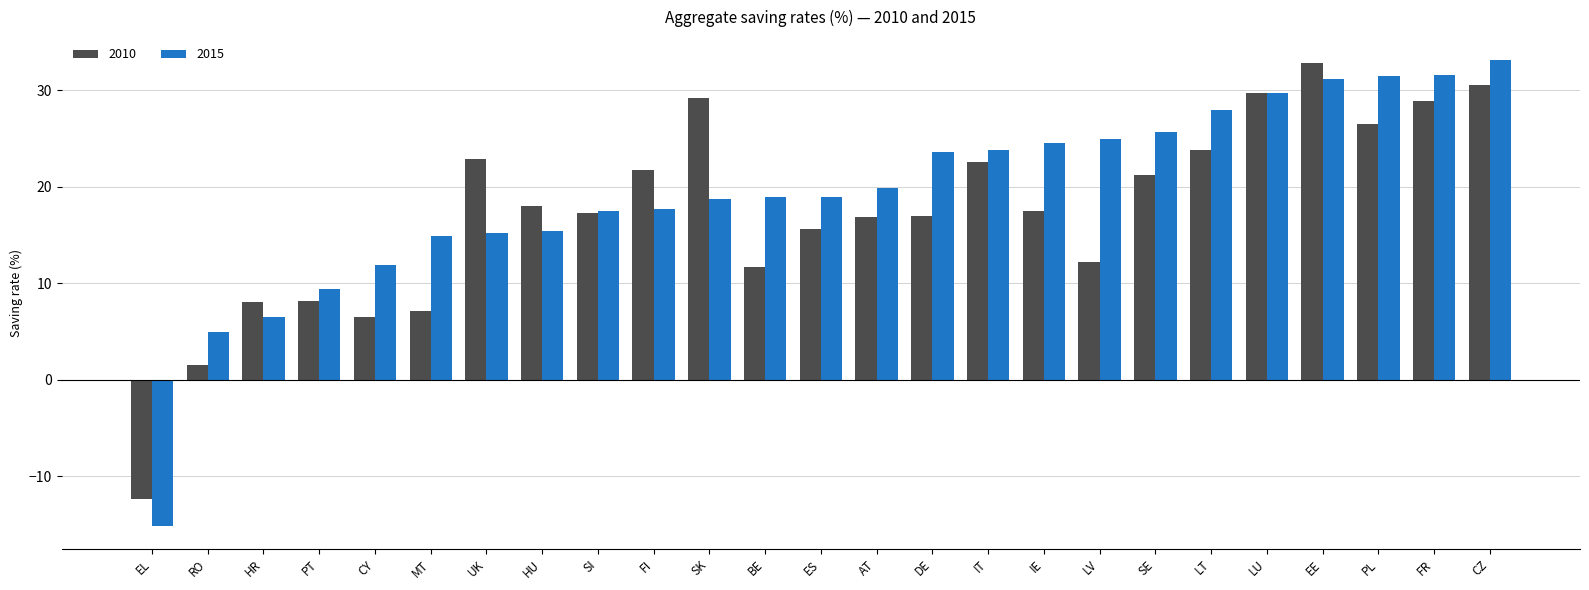

Is it true that 2015 equals 31.6 at FR?

True